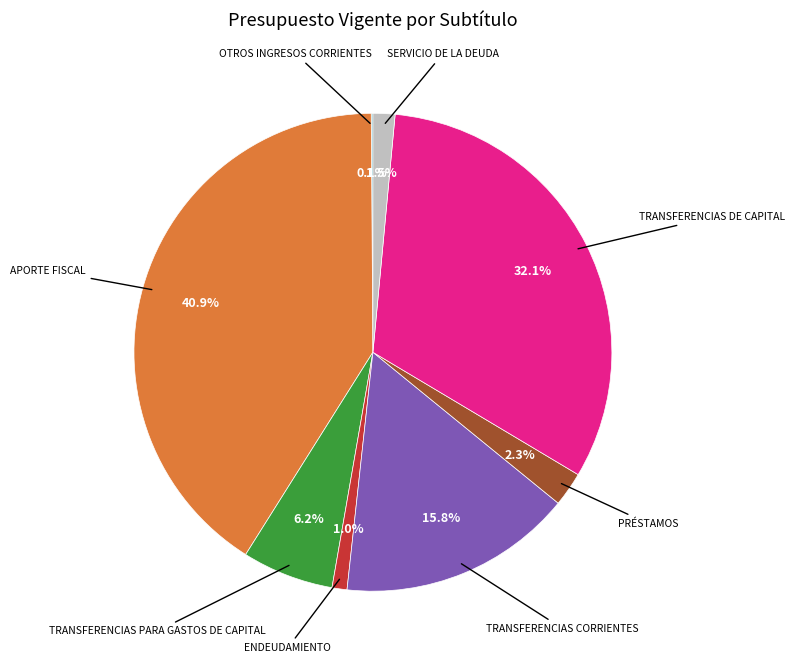

Is there any slice that represents more than half of the pie?

No